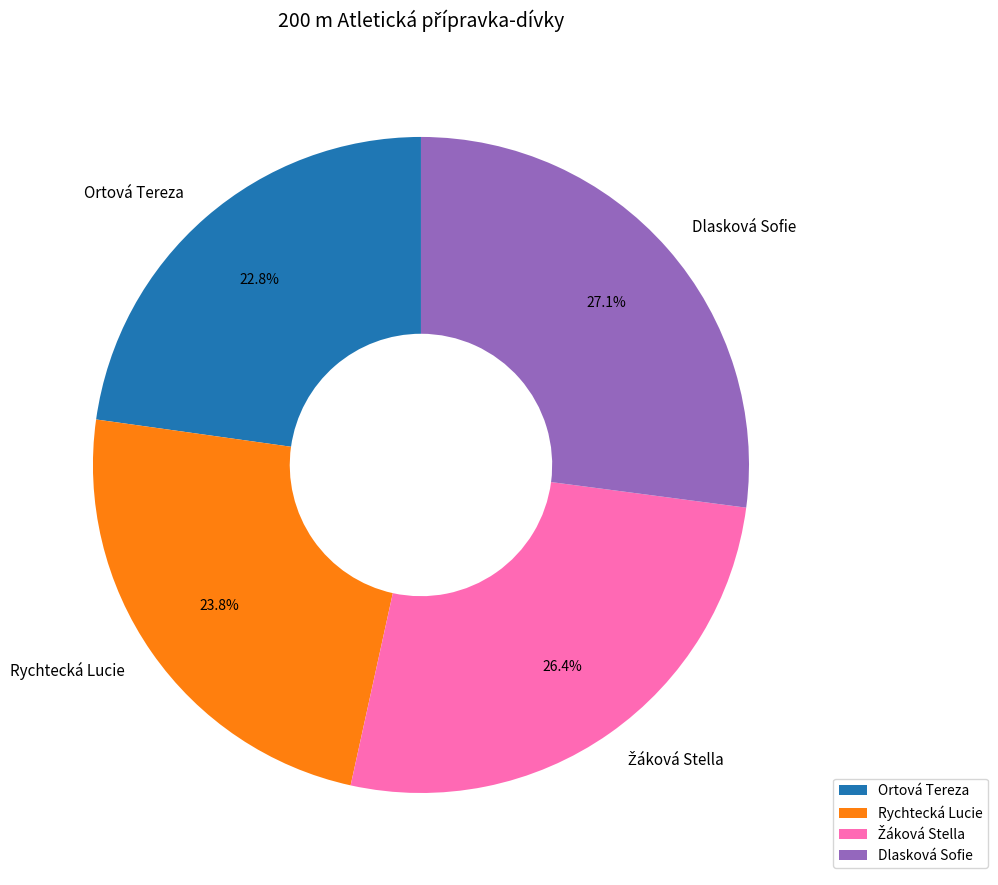

To the nearest percent, what percentage of the pie is Rychtecká Lucie?

24%